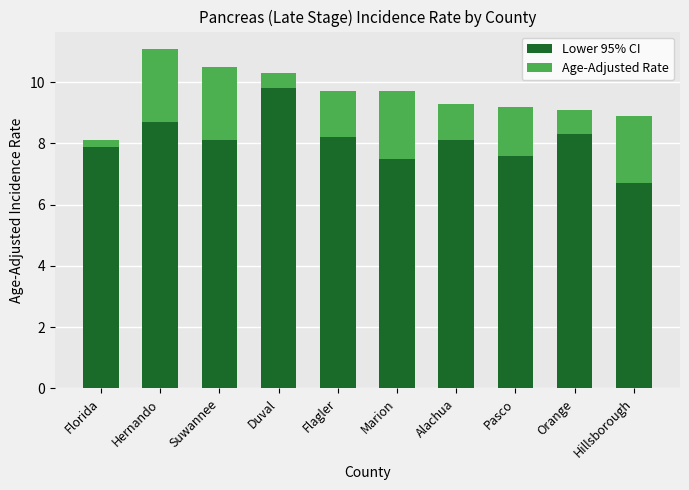

What is the sum of the Lower 95% CI values at Pasco and Alachua?

15.7